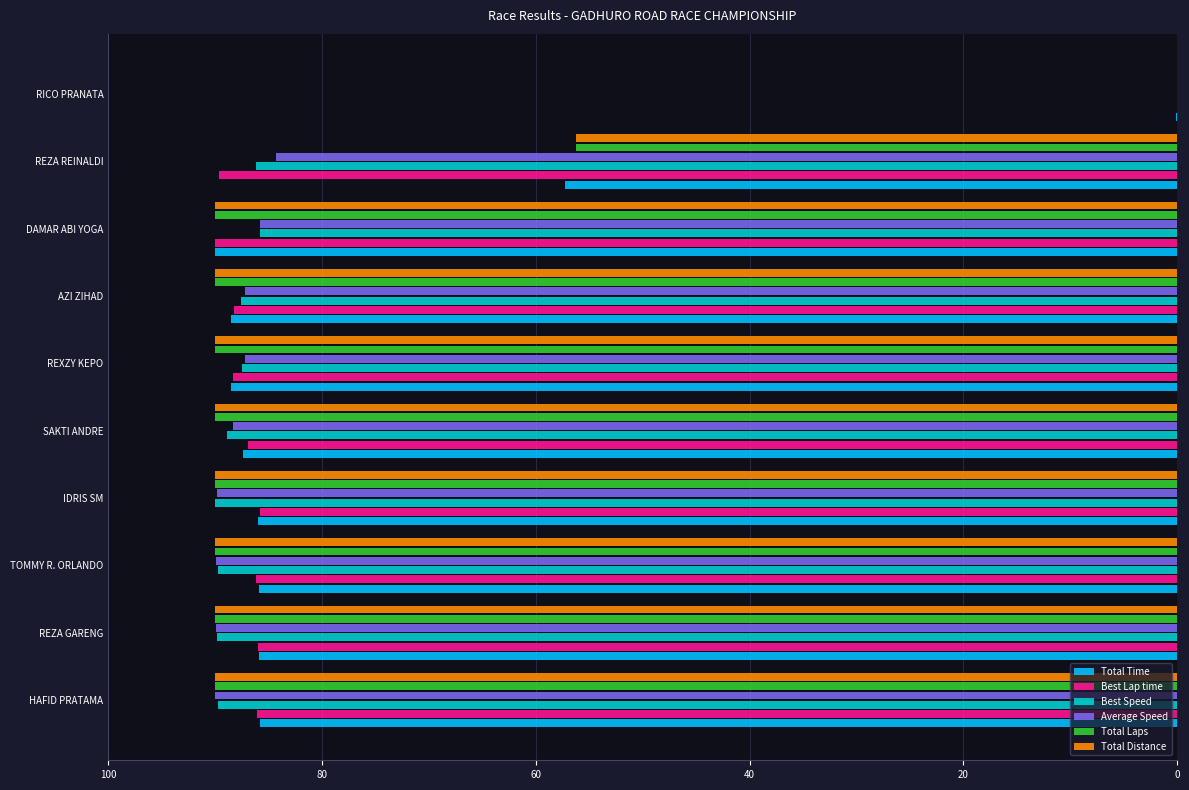

At which label is Total Laps closest to 45?

REZA REINALDI